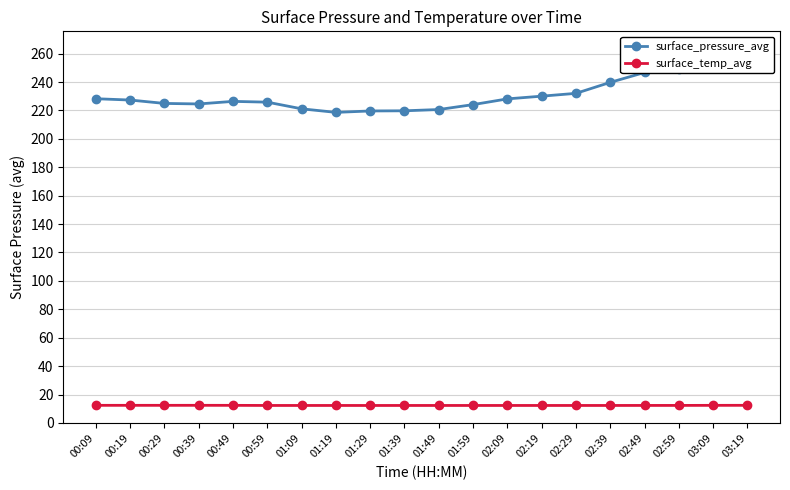

Does the chart have visible grid lines?

Yes